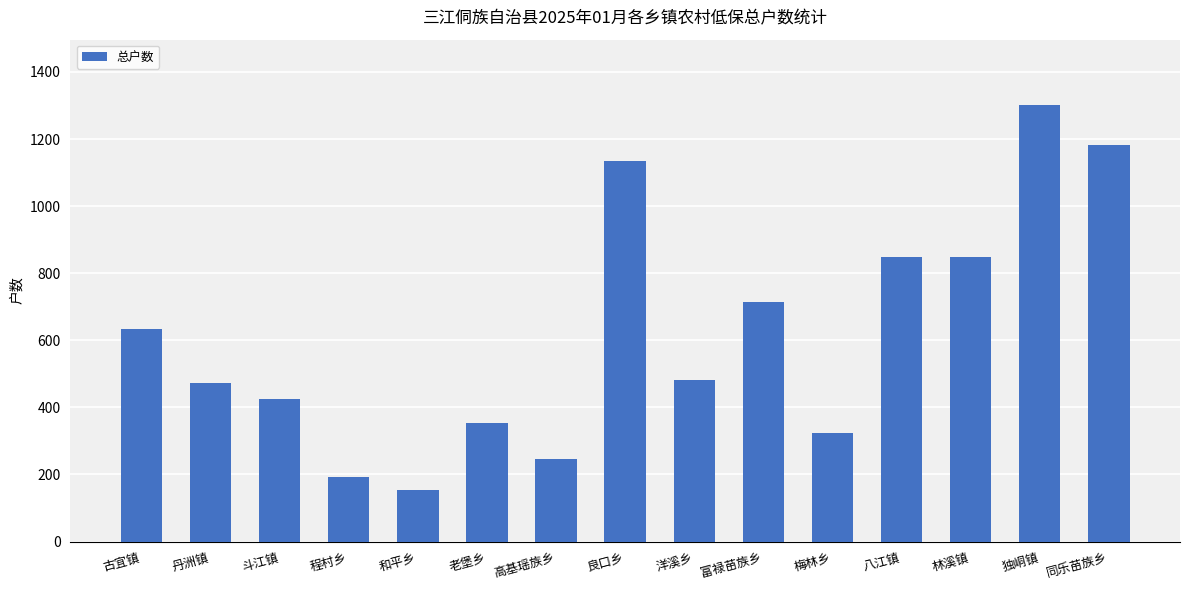

What is the difference between the maximum and minimum values?

1146